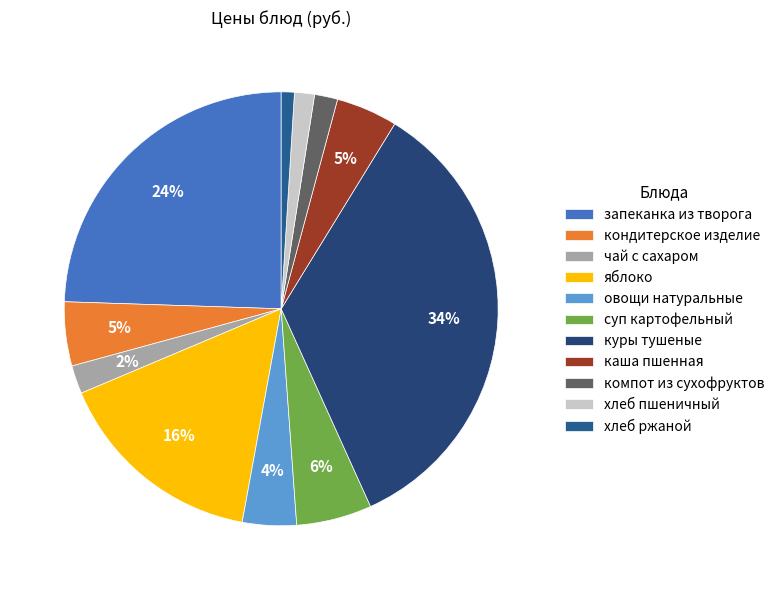

To the nearest percent, what is the combined percentage of куры тушеные and хлеб пшеничный?

36%